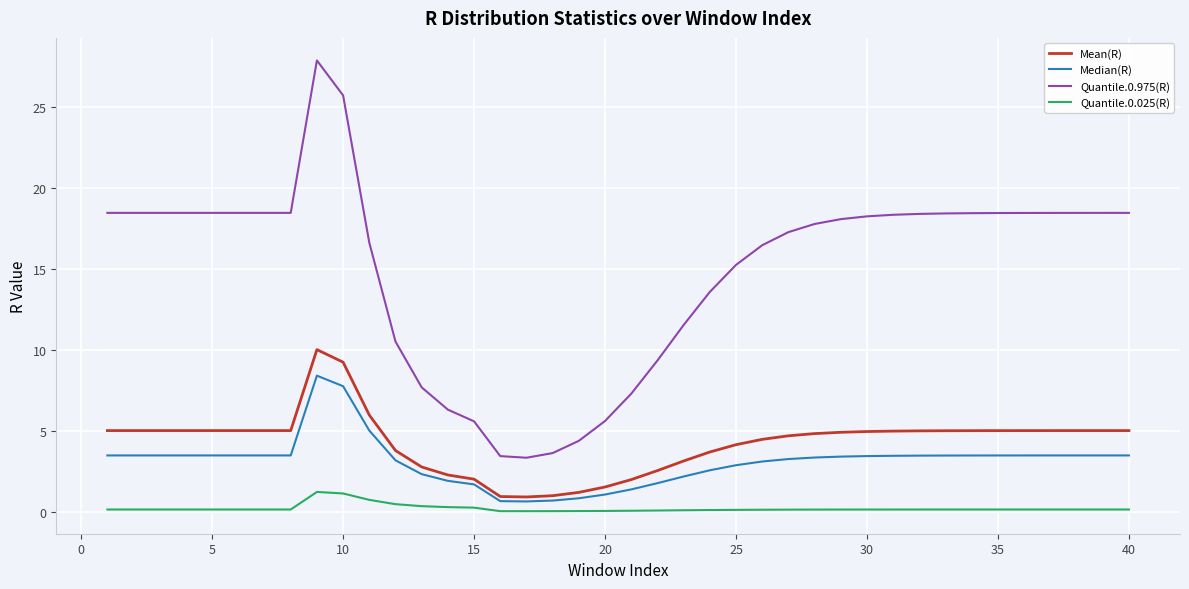

True or false: Mean(R) and Quantile.0.975(R) cross at least once.

False